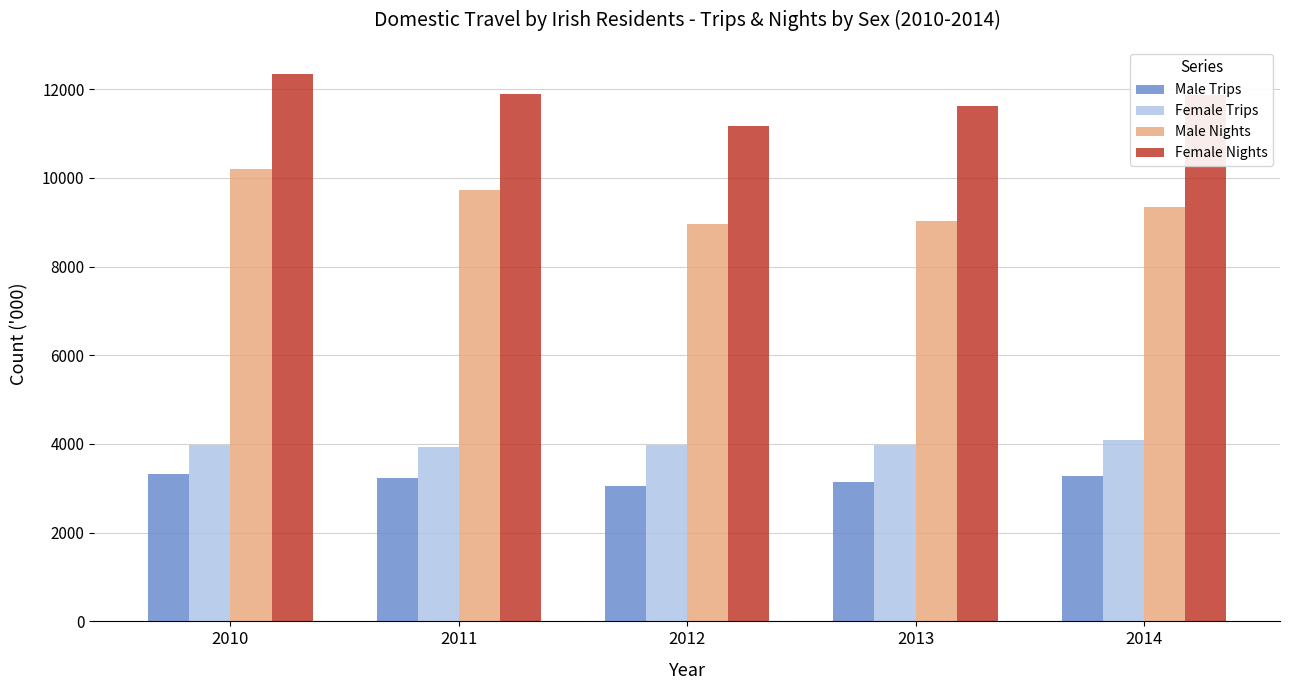

What are all the series names shown in the legend?

Male Trips, Female Trips, Male Nights, Female Nights